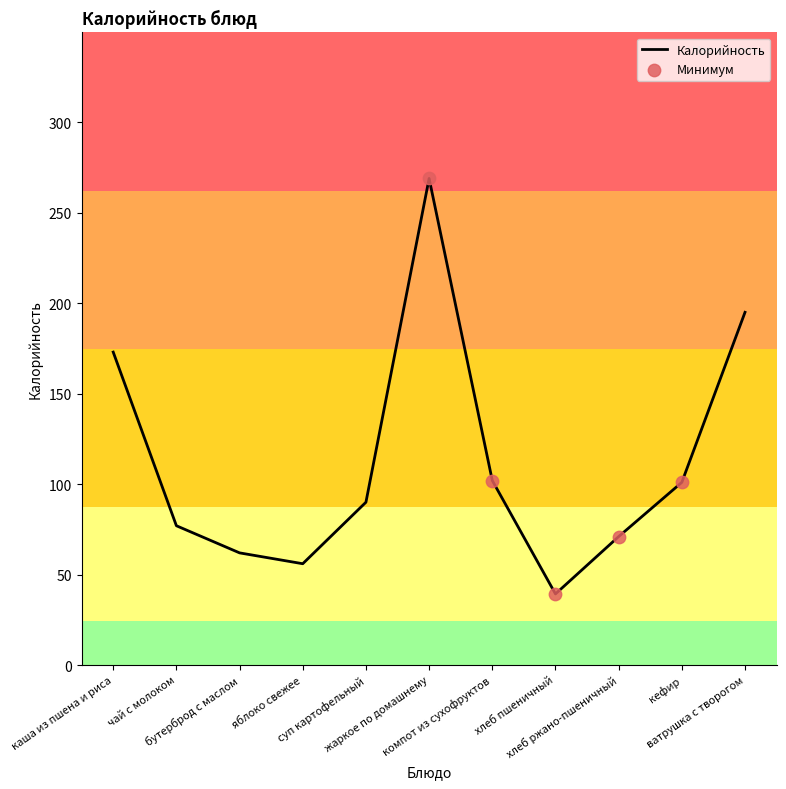

Which has a higher value, компот из сухофруктов or ватрушка с творогом?

ватрушка с творогом